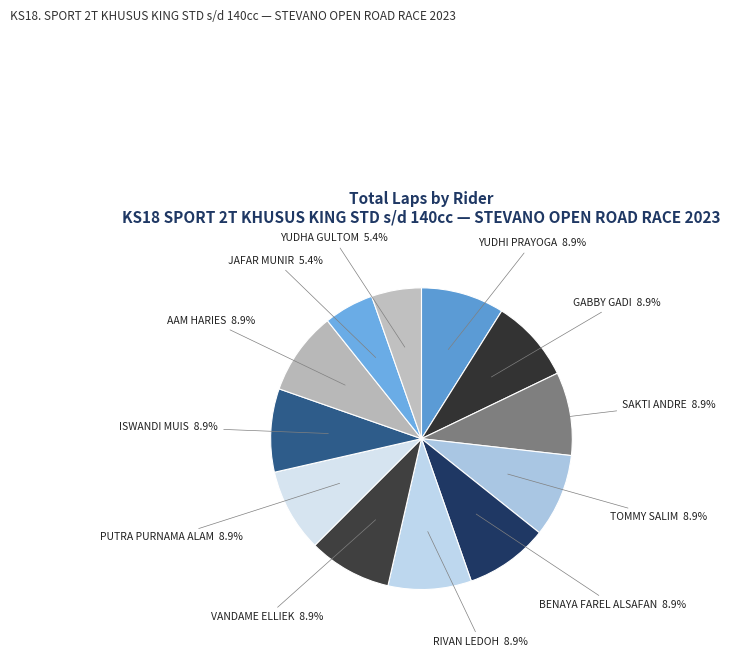

What portion of the pie excludes RIVAN LEDOH?

91.1%